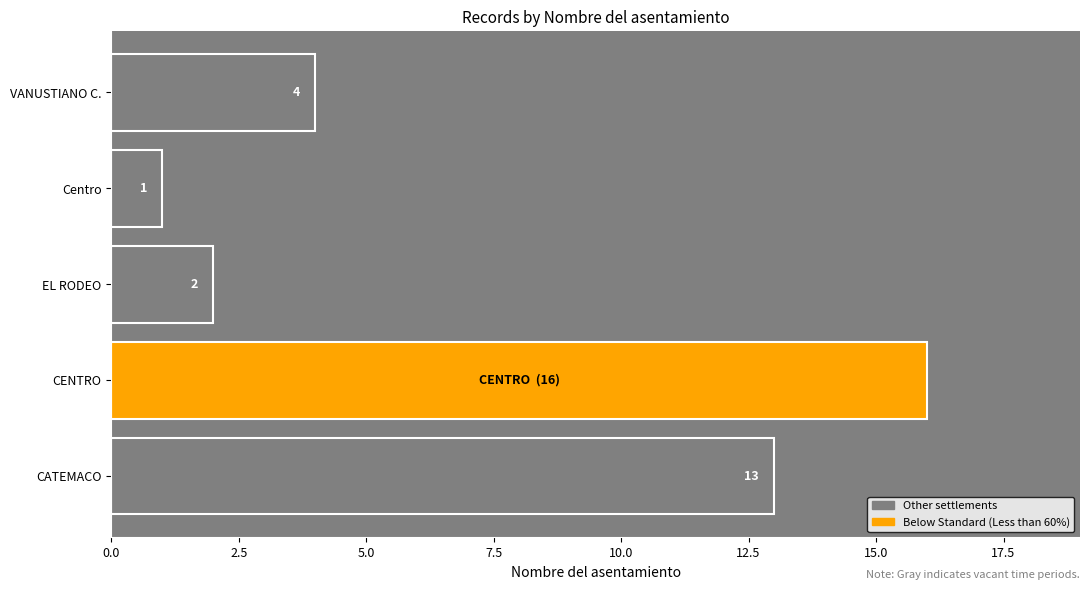

List the labels in order of value, smallest first.

Centro, EL RODEO, VANUSTIANO C., CATEMACO, CENTRO